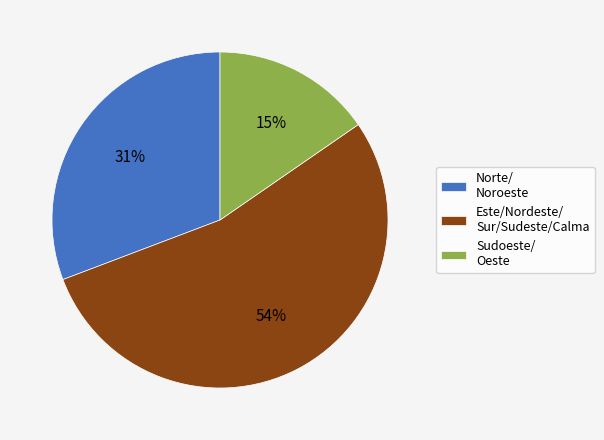

To the nearest percent, what percentage of the pie is Sudoeste/ Oeste?

15%